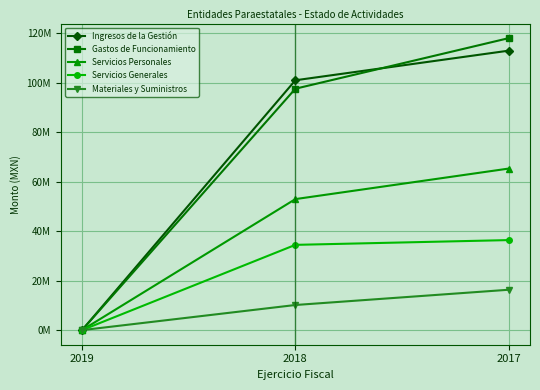

Which has a higher value, 2017 or 2019?

2017